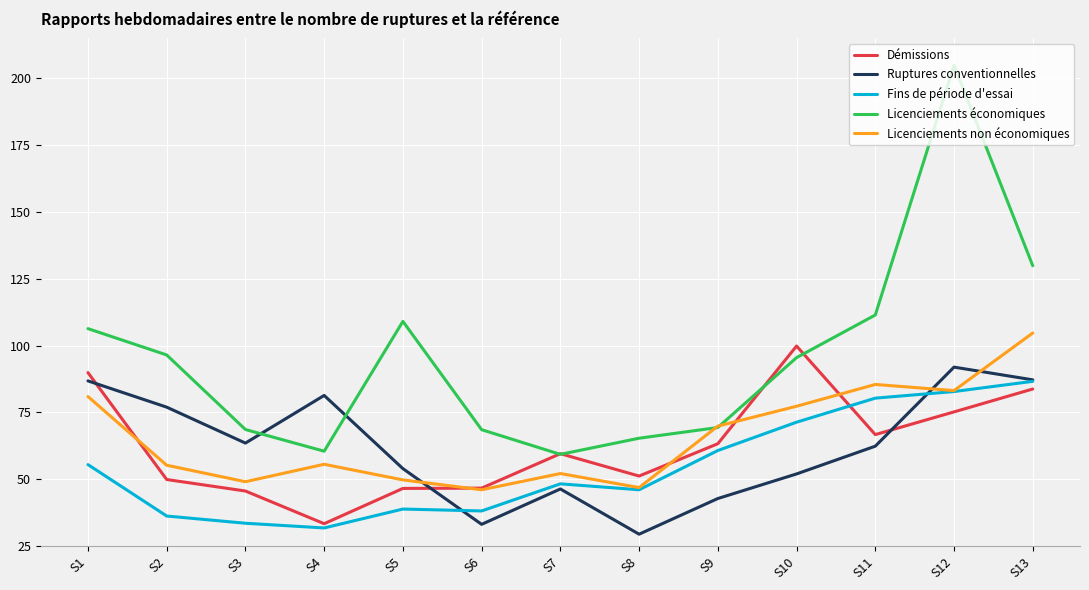

What is the total value across all series at S9?

306.0